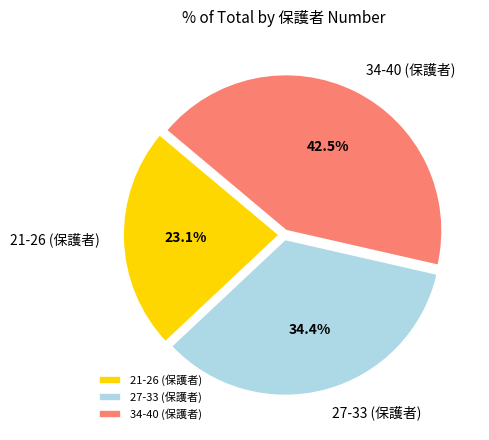

What is the largest slice in the pie chart?

34-40 (保護者)